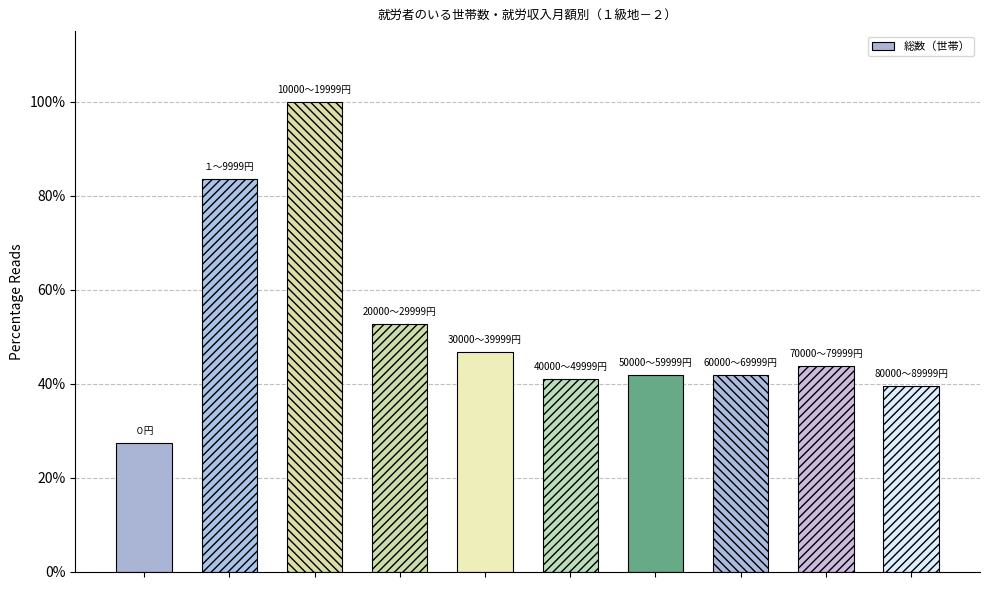

What is the difference between the maximum and minimum values?

72.6